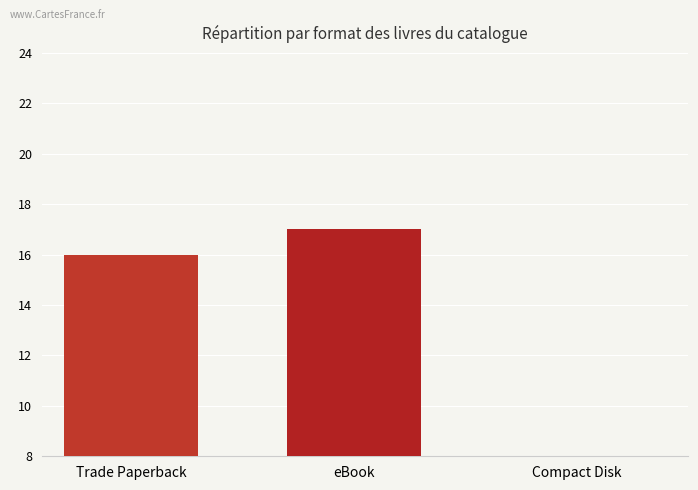

What is the label of the 2nd bar from the right?

eBook